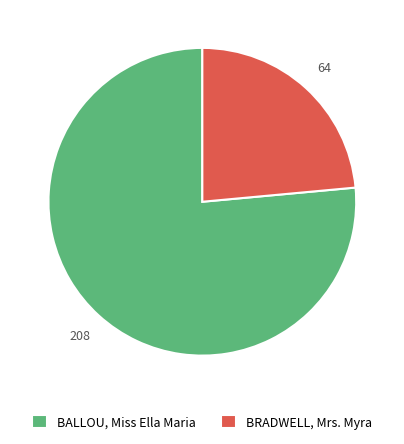

Combined, do BRADWELL, Mrs. Myra and BALLOU, Miss Ella Maria account for over 50%?

Yes